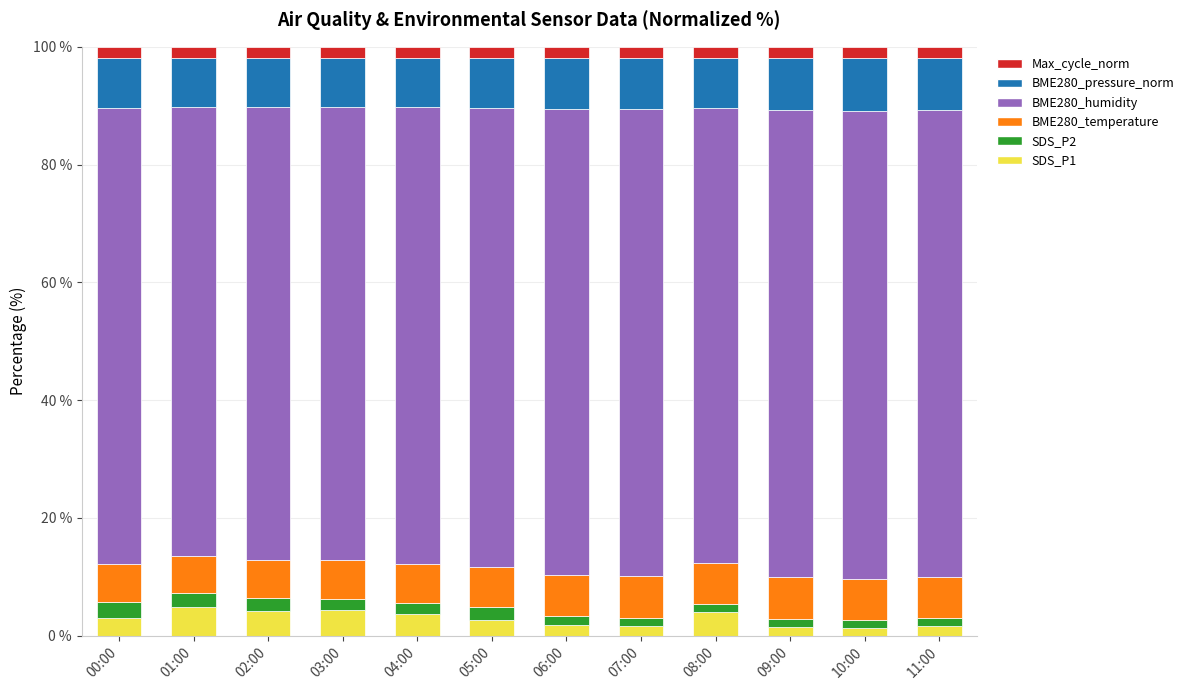

What is the average value of the SDS_P2 series?

1.8